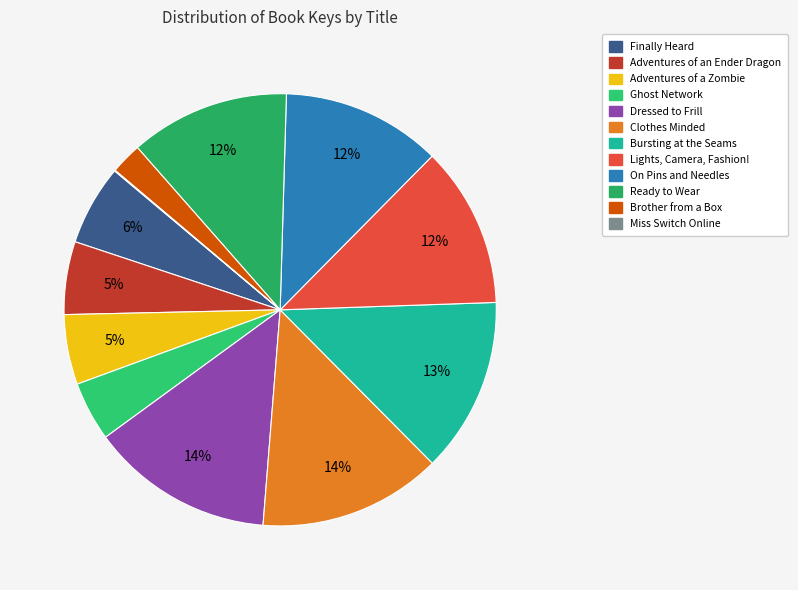

To the nearest percent, what portion does Clothes Minded represent?

14%